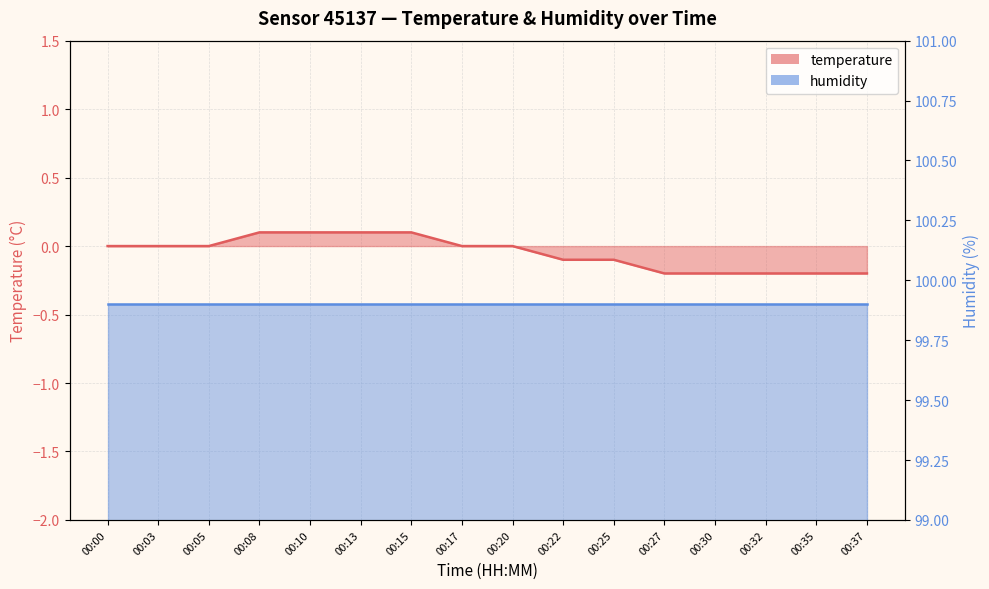

Reading left to right, what are all the values shown in this chart?

00:00=0.0	00:03=0.0	00:05=0.0	00:08=0.1	00:10=0.1	00:13=0.1	00:15=0.1	00:17=0.0	00:20=0.0	00:22=-0.1	00:25=-0.1	00:27=-0.2	00:30=-0.2	00:32=-0.2	00:35=-0.2	00:37=-0.2